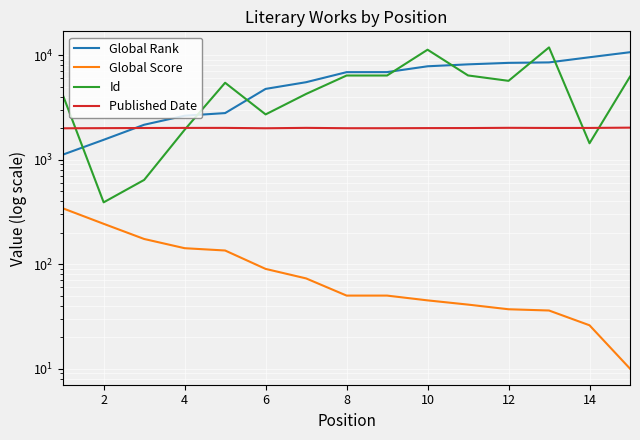

Reading right to left, list all the values displayed in this chart.

Global Rank: 10647	9526	8505	8419	8146	7808	6869	6861	5499	4745	2785	2629	2154	1546	1118
Global Score: 10	26	36	37	41	45	50	50	73	90	135	142	174	243	341
Id: 6215	1432	11837	5666	6381	11251	6372	6371	4245	2705	5432	1928	639	390	4067
Published Date: 2021	2008	2007	2013	2003	2001	1996	1996	2011	1994	2010	2009	2005	1999	1992